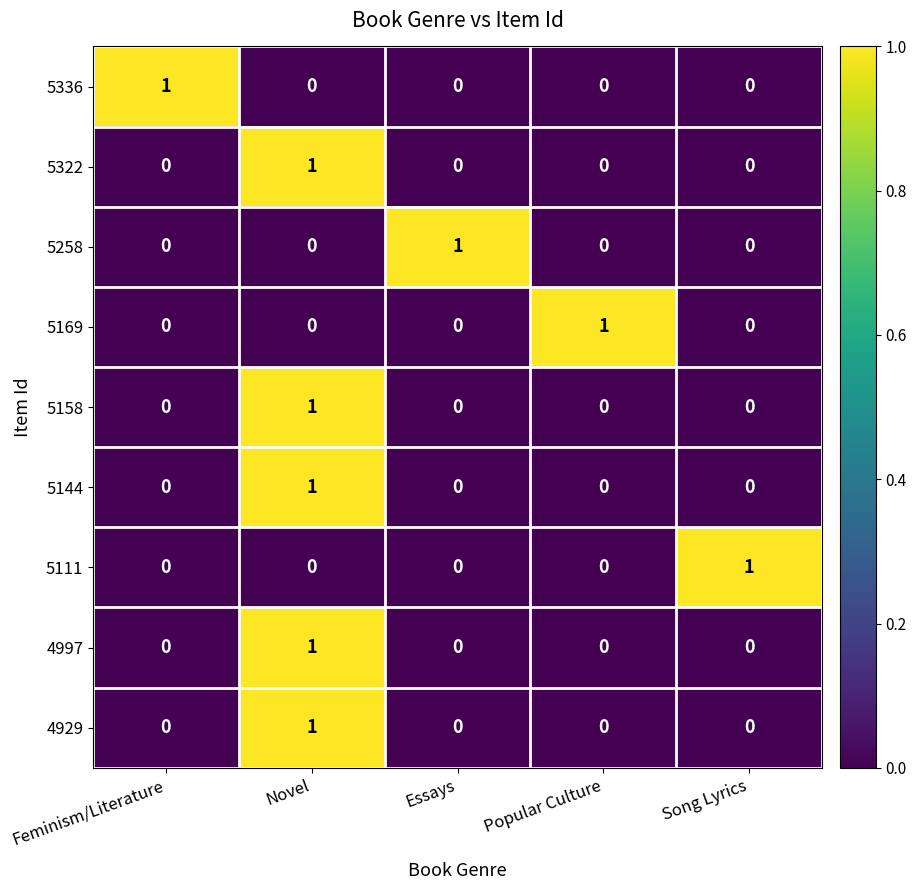

Which category has the highest value in the 4929 series?

Novel